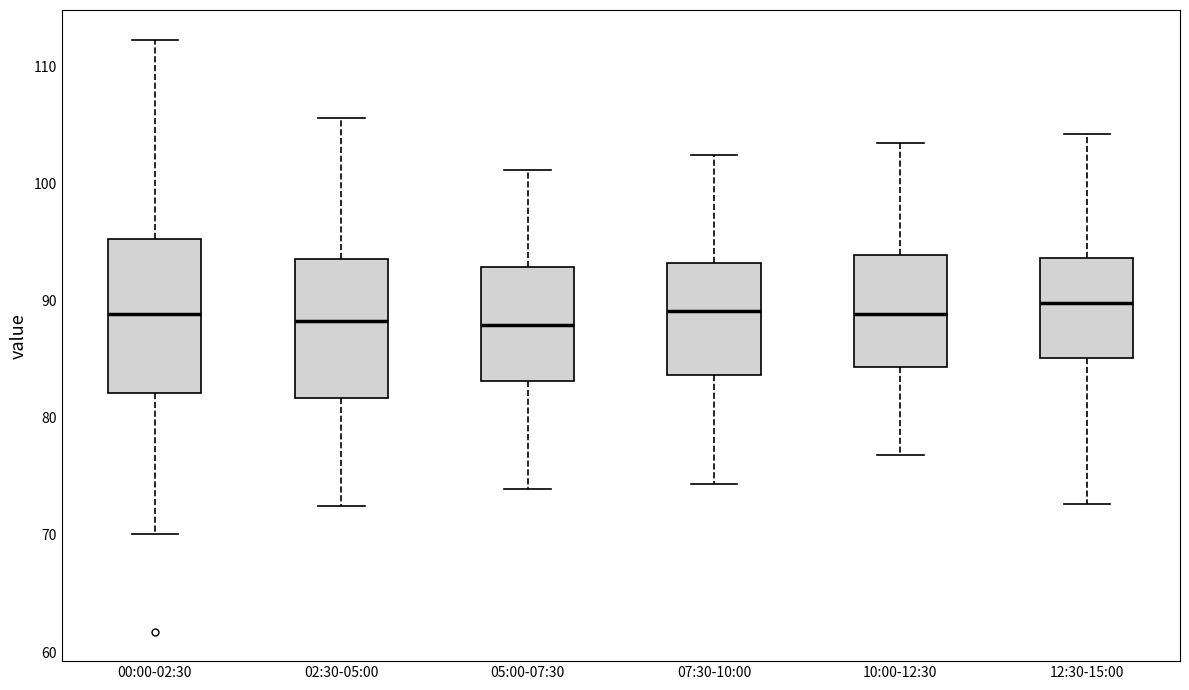

Reading left to right, read every box against the y-axis: the position of its median line, the range the box covers, and the ends of its whiskers. The values are not printed on the chart, so give them approximately, as read against the axis.

00:00-02:30: median 89, box 82 to 95, whiskers 70 to 112
02:30-05:00: median 88, box 82 to 94, whiskers 72 to 106
05:00-07:30: median 88, box 83 to 93, whiskers 74 to 101
07:30-10:00: median 89, box 84 to 93, whiskers 74 to 102
10:00-12:30: median 89, box 84 to 94, whiskers 77 to 104
12:30-15:00: median 90, box 85 to 94, whiskers 73 to 104